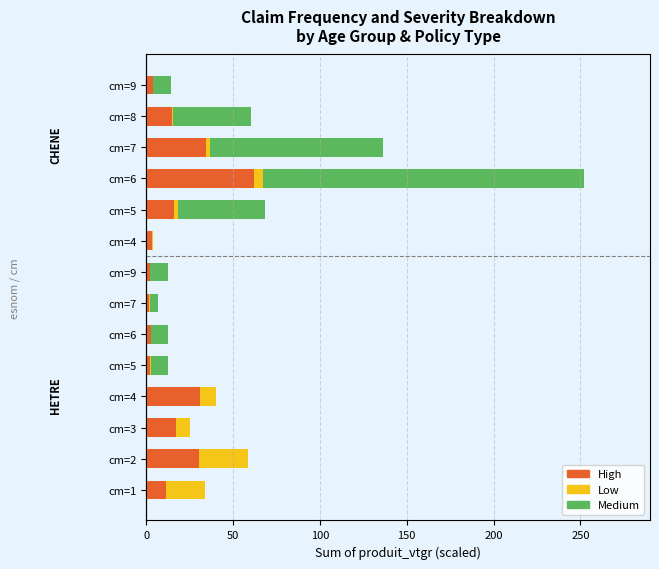

What are all the series names shown in the legend?

High, Low, Medium